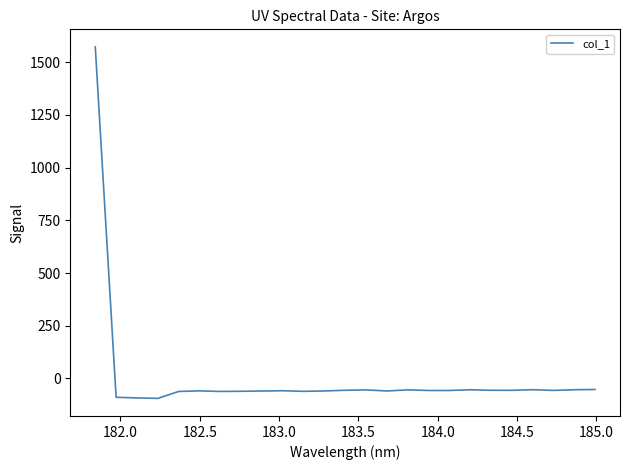

What is the sum of all values?

90.8